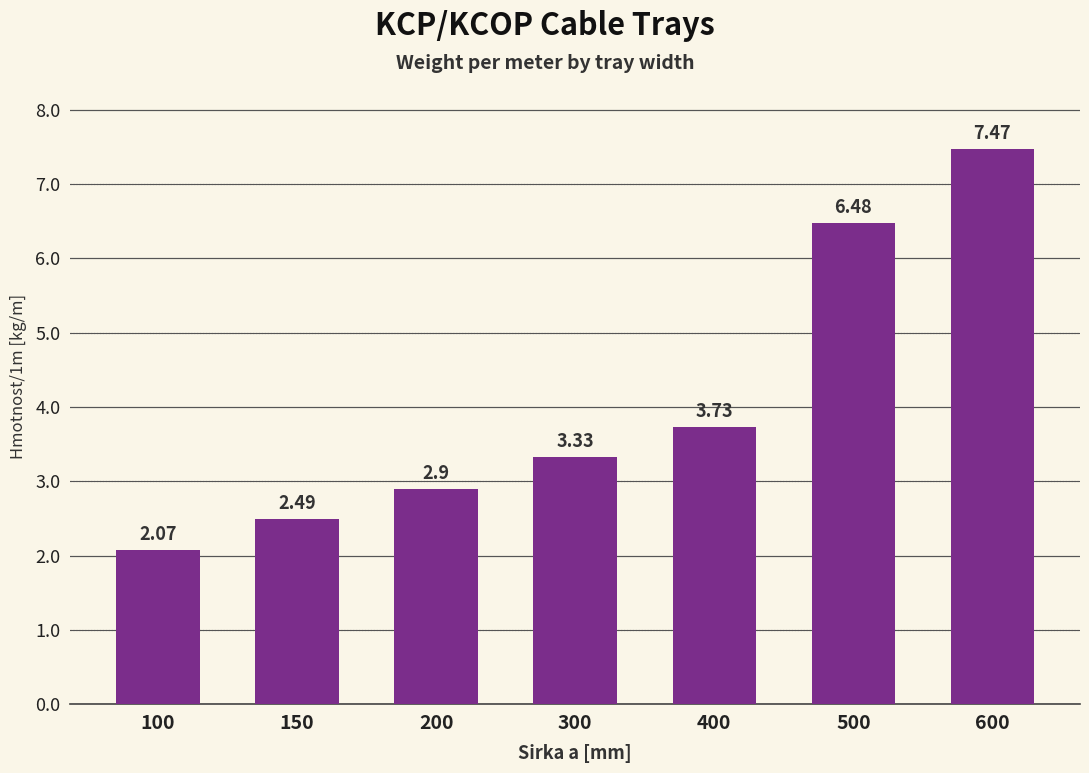

Between 150 and 600, which is larger?

600